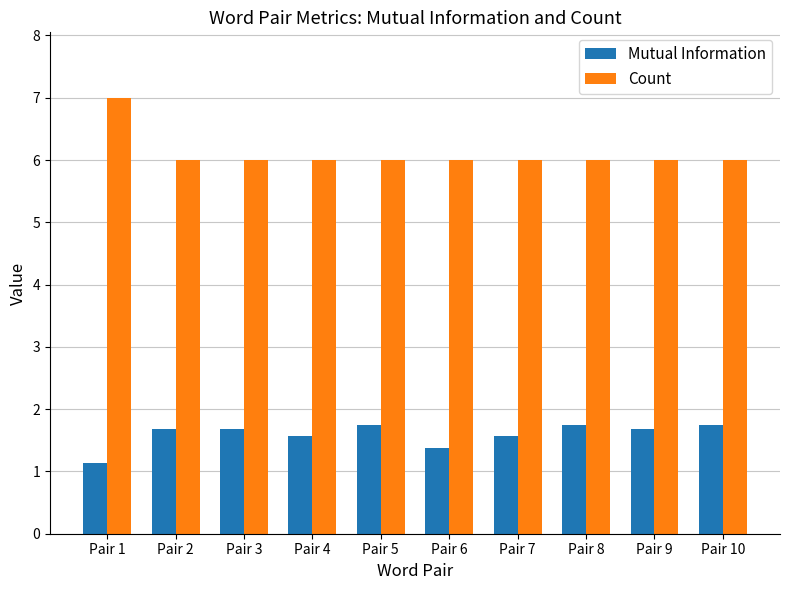

Count the Count values in the range 6 to 7.

10